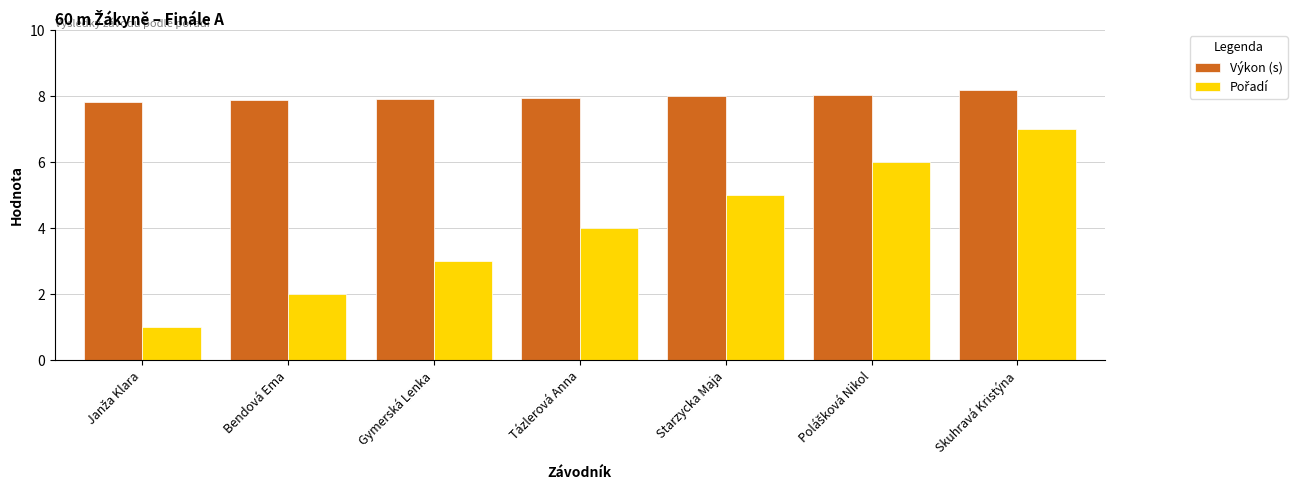

How many groups of bars are there?

7